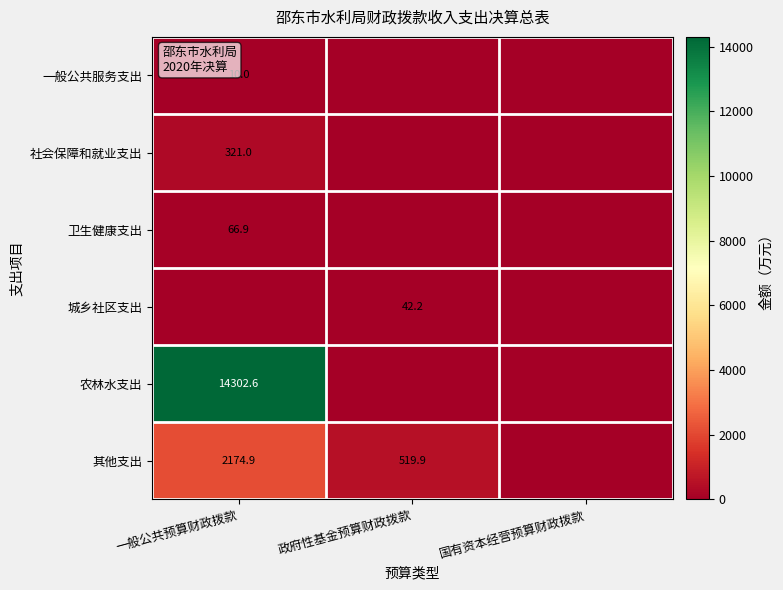

True or false: 农林水支出 has a value of 14302.6 at 一般公共预算财政拨款.

True